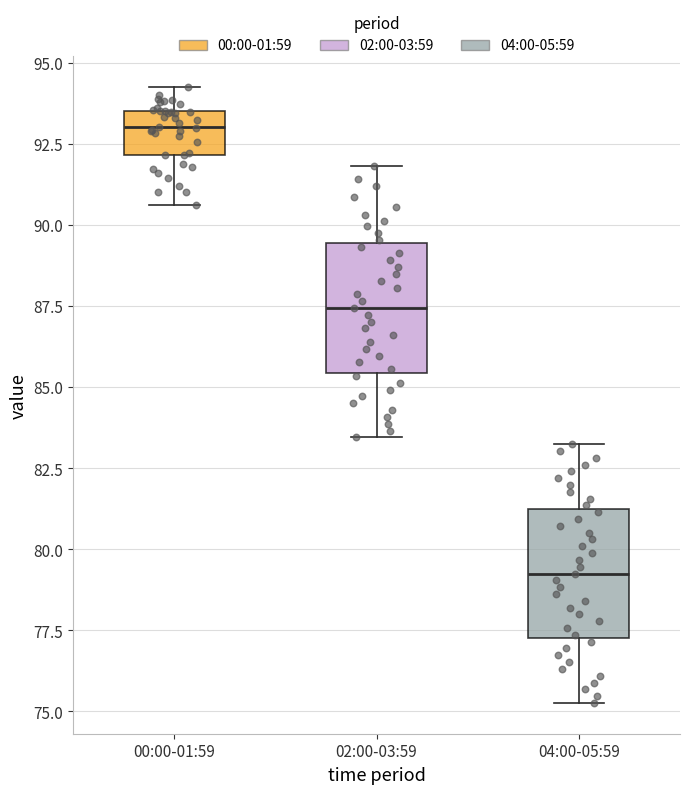

Reading left to right, read every box against the y-axis: the position of its median line, the range the box covers, and the ends of its whiskers. The values are not printed on the chart, so give them approximately, as read against the axis.

00:00-01:59: median 93.0, box 92.0 to 93.5, whiskers 90.5 to 94.5
02:00-03:59: median 87.5, box 85.5 to 89.5, whiskers 83.5 to 92.0
04:00-05:59: median 79.5, box 77.5 to 81.0, whiskers 75.5 to 83.0